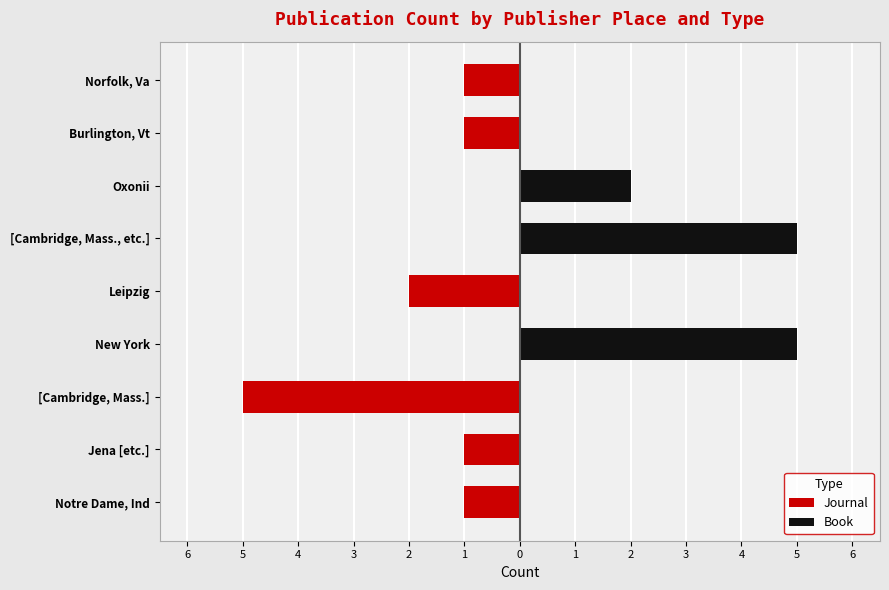

Reading right to left, list all the values displayed in this chart.

Journal: -1	-1	0	0	-2	0	-5	-1	-1
Book: 0	0	2	5	0	5	0	0	0